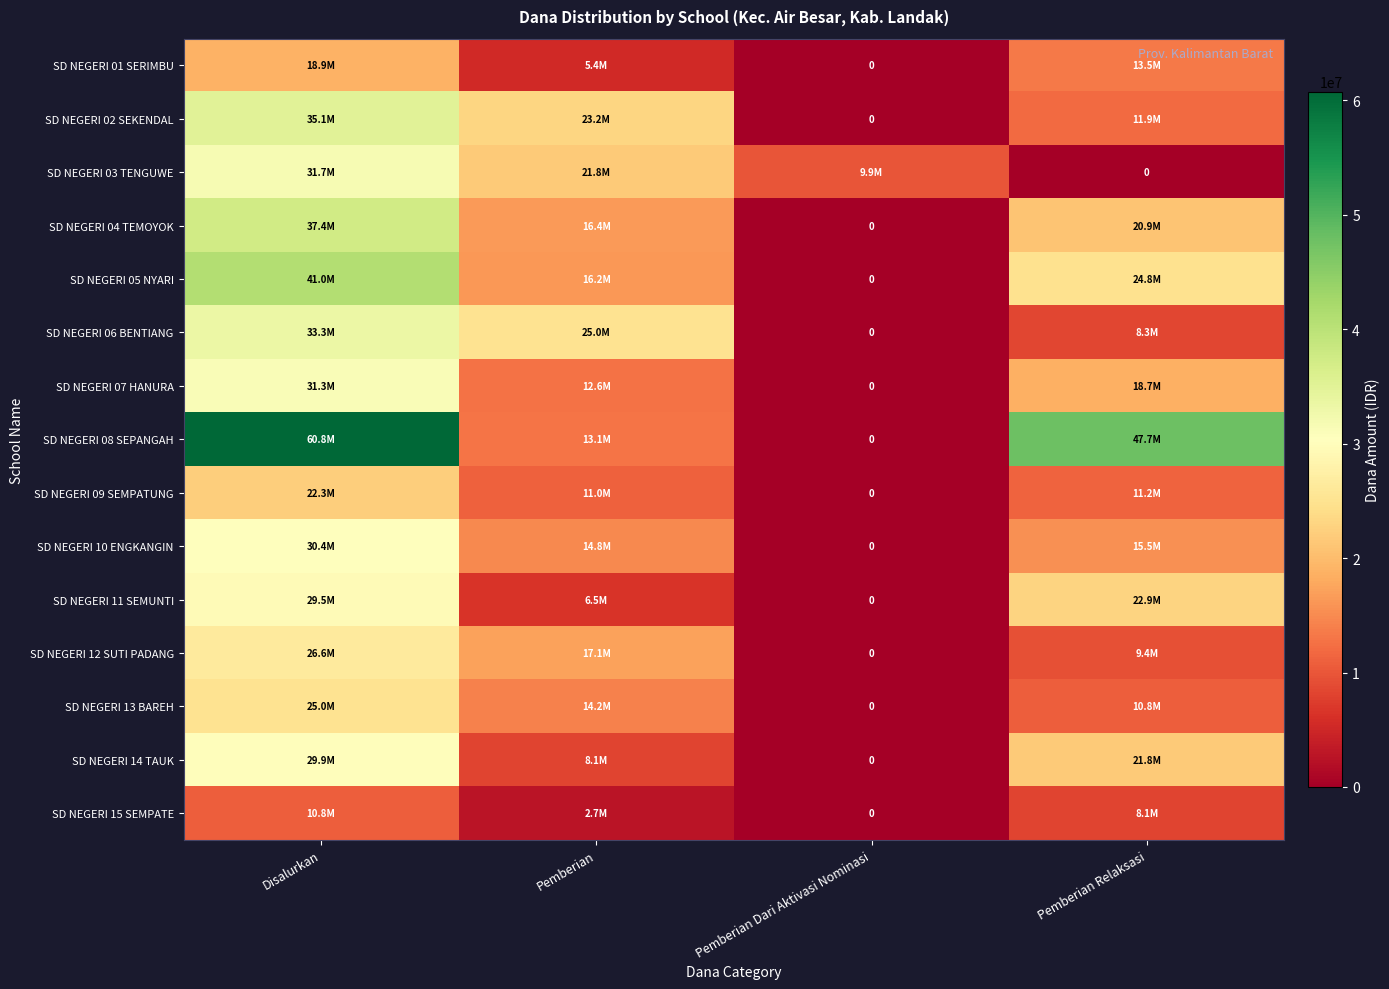

What is the average value of the SD NEGERI 12 SUTI PADANG series?

13275000